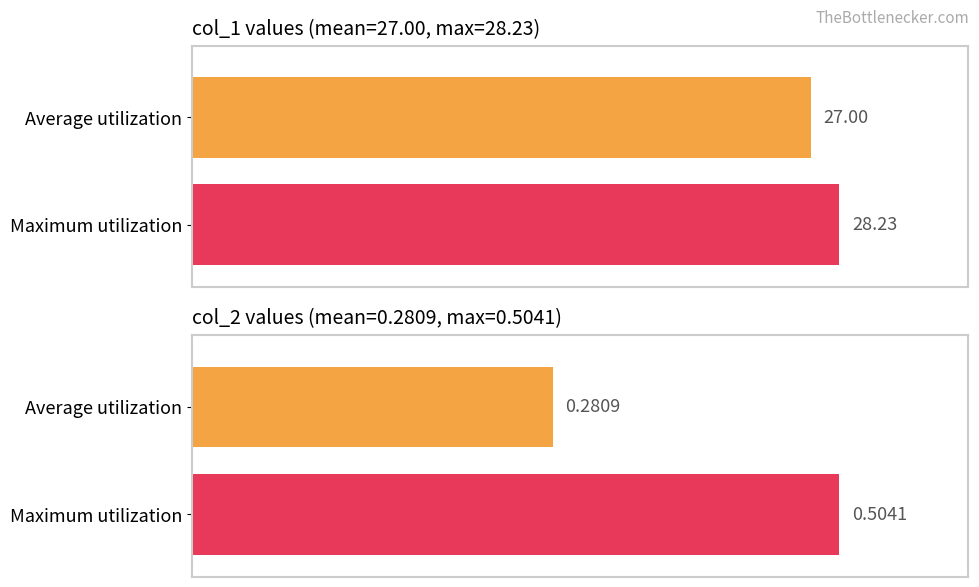

Which has a higher value, Average utilization or Maximum utilization?

Maximum utilization